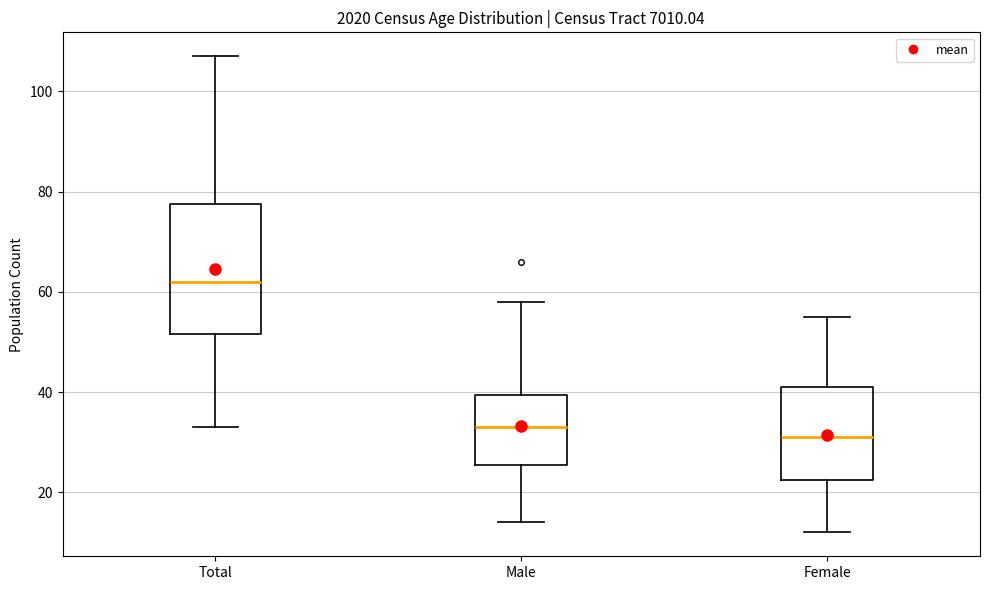

Reading left to right, transcribe this box plot: for each box, give where its median line is, the range the box spans, and where its two whiskers end, as read against the y-axis. The values are not printed on the chart, so give them approximately, as read against the axis.

Total: median 62, box 52 to 78, whiskers 34 to 108
Male: median 34, box 26 to 40, whiskers 14 to 58
Female: median 32, box 22 to 42, whiskers 12 to 56